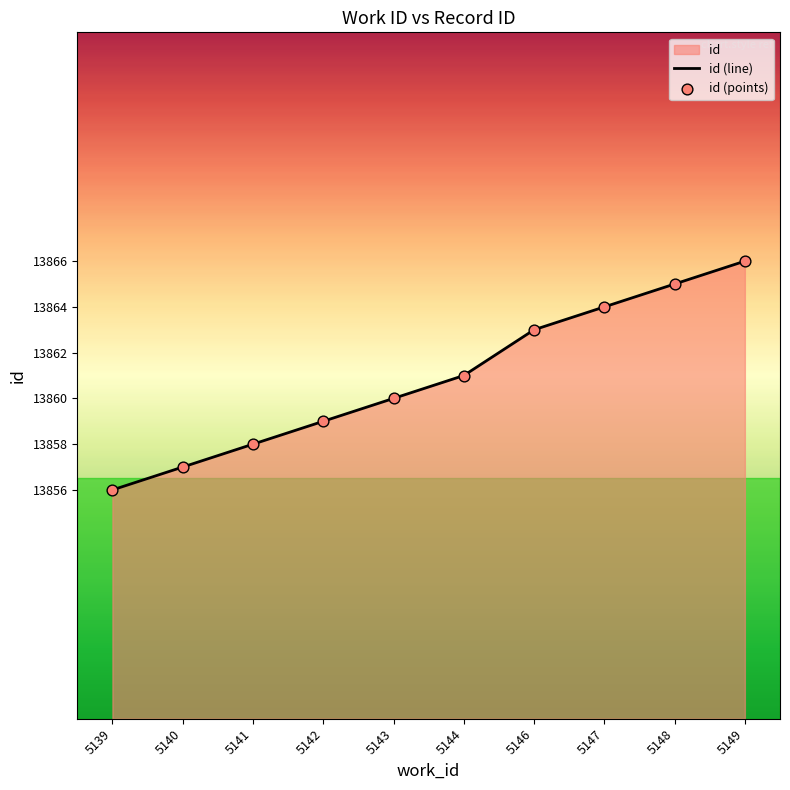

Which series has the widest spread of Y values?

id (line)